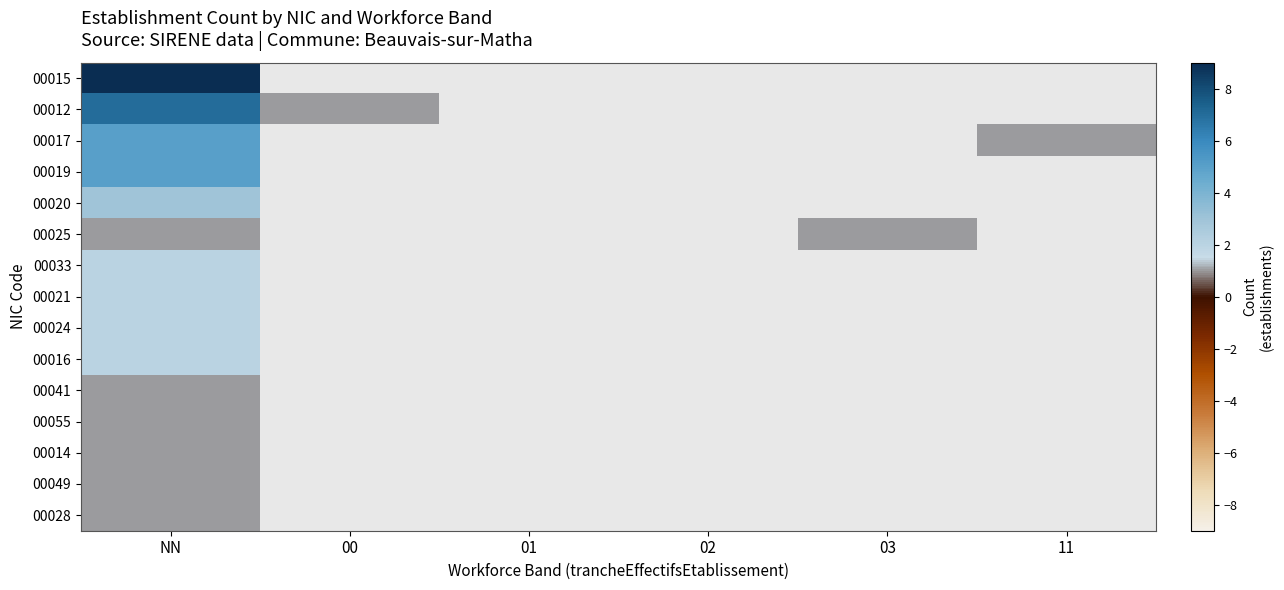

Which label corresponds to the smallest value in the chart?

00